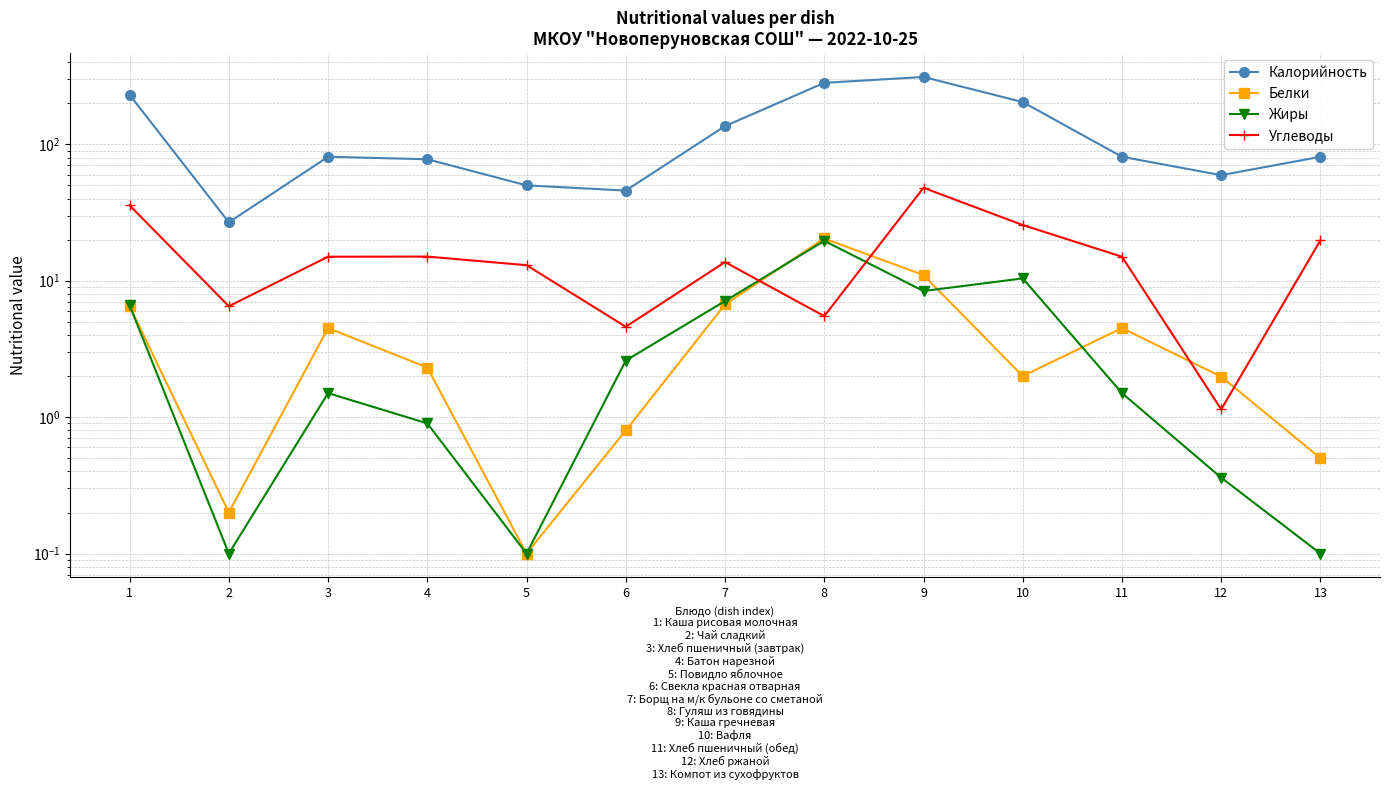

What is the highest value of the Калорийность series?

311.6